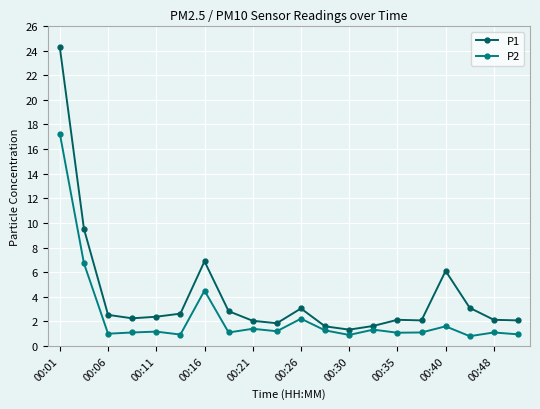

Rank the series by their maximum value, from highest to lowest.

P1, P2